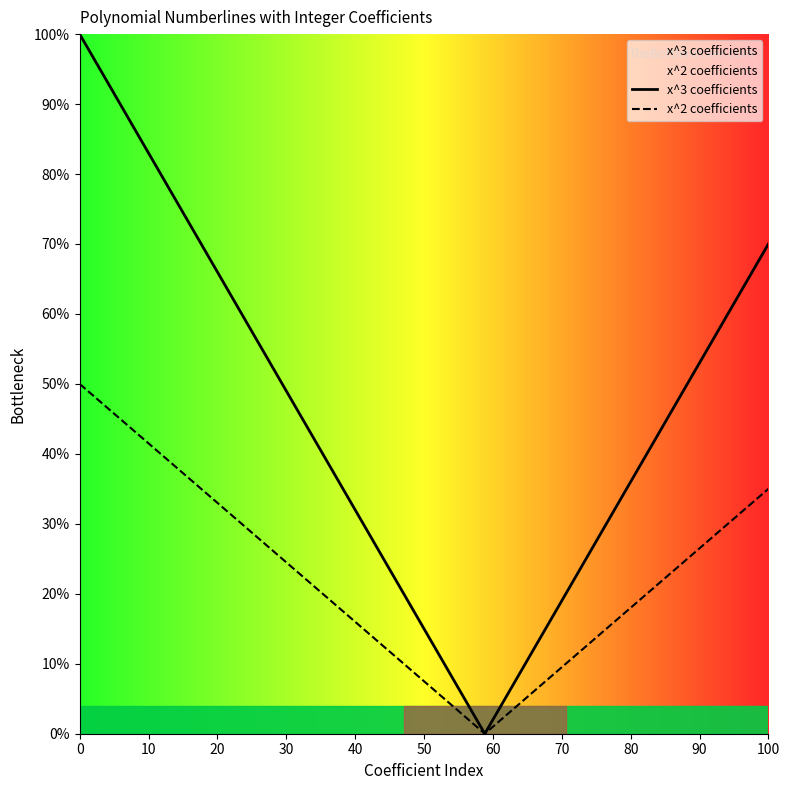

Is it true that x^2 coefficients equals 6 at 70?

False